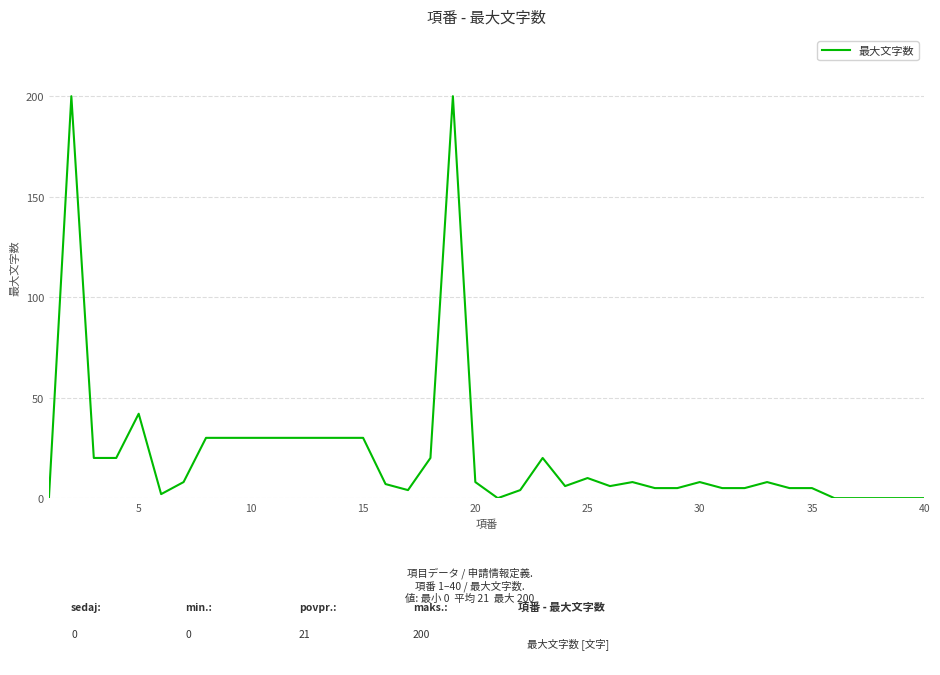

What is the difference between the maximum and minimum values?

200